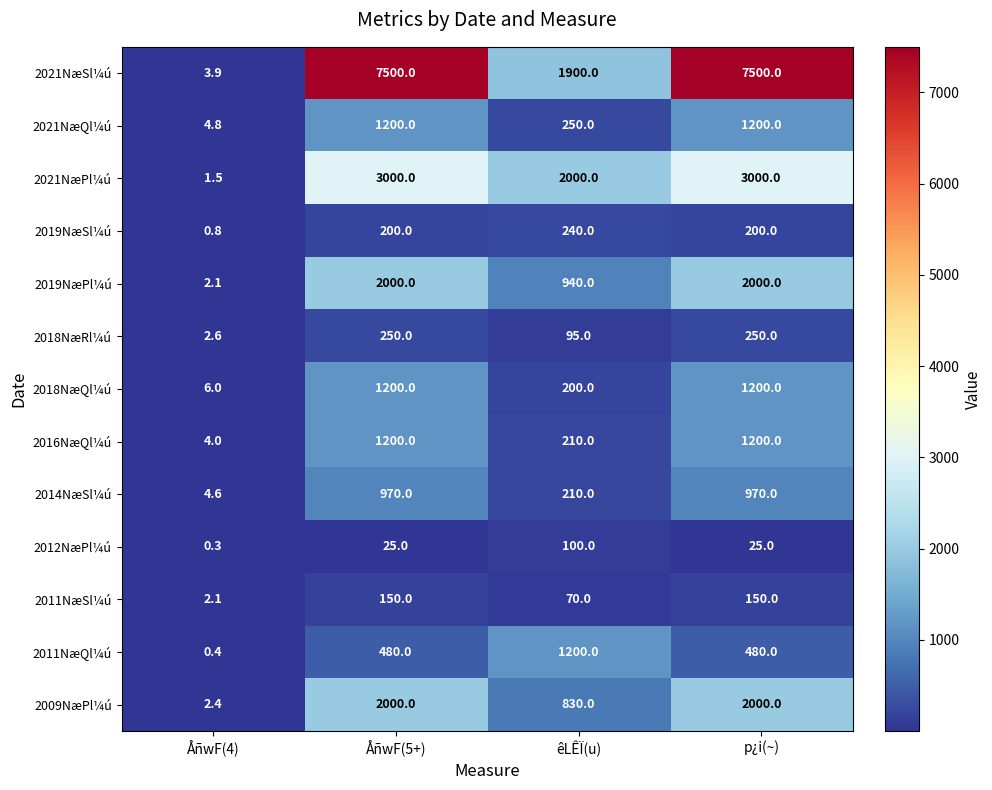

The value of 2018NæQl¼ú at êLÊÏ(u) is 200.0. True or false?

True